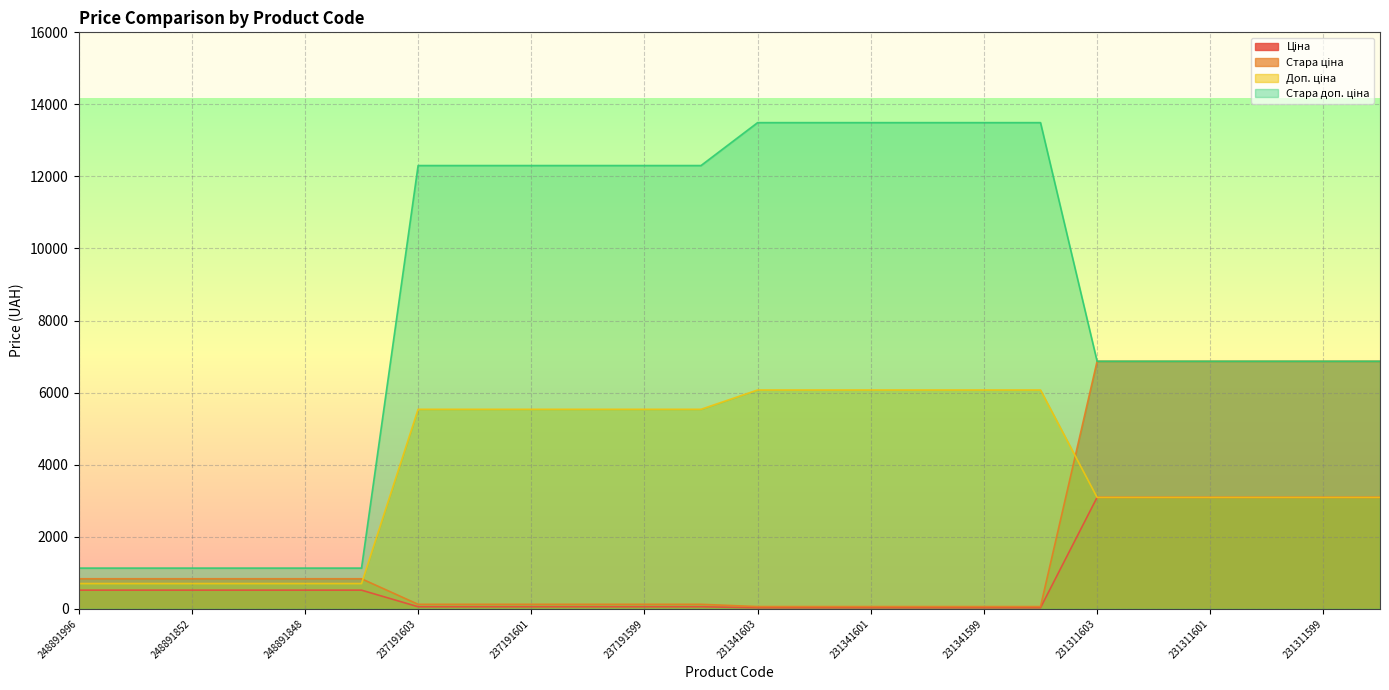

The Стара доп. ціна series shows 12223.2 at 231311598. True or false?

False